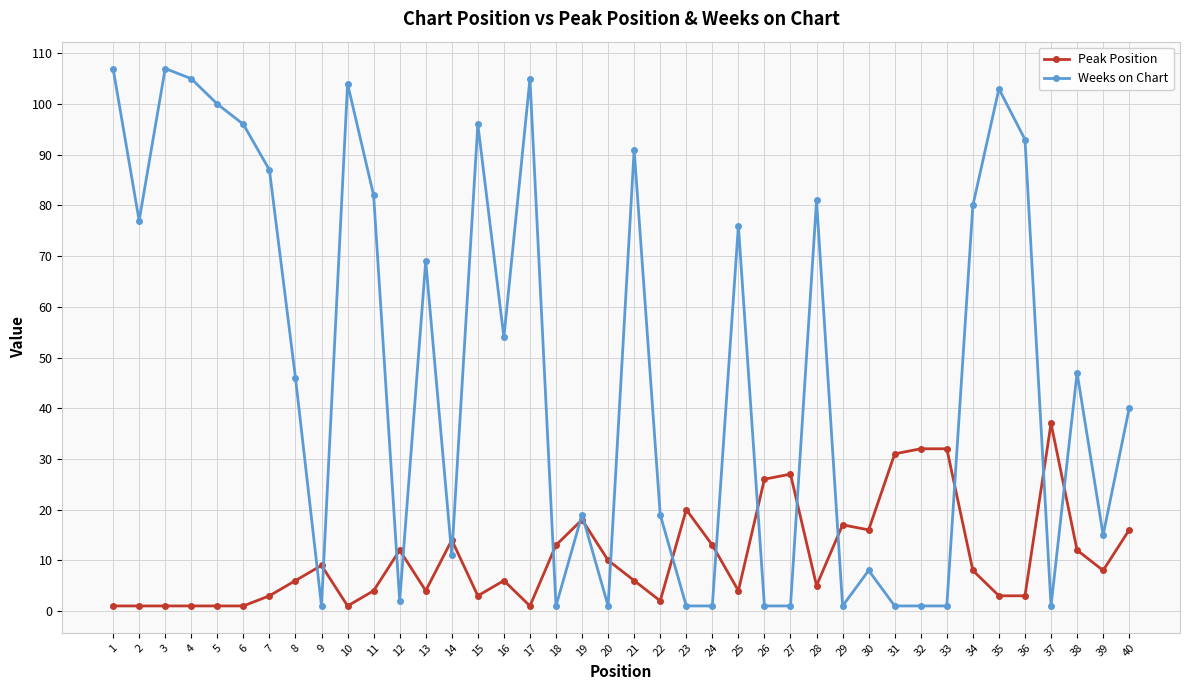

Which series changed the most between 15 and 23?

Weeks on Chart